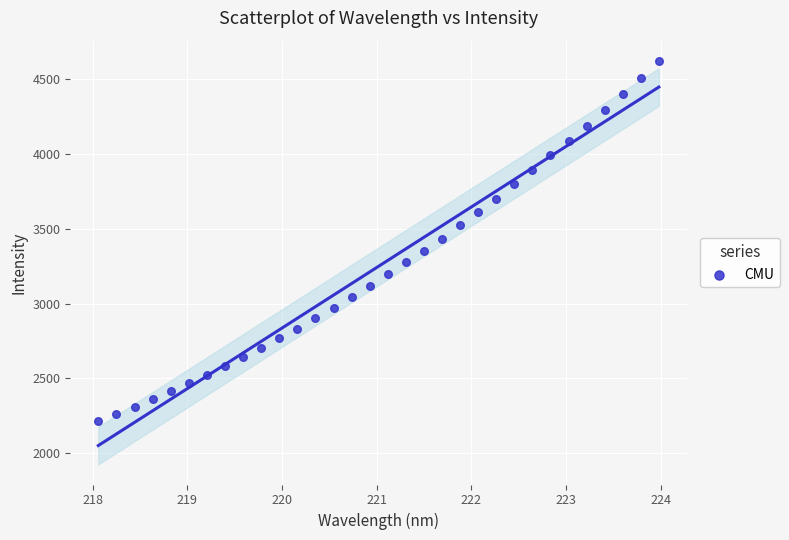

What is the range of Y values (max minus min)?

2403.3